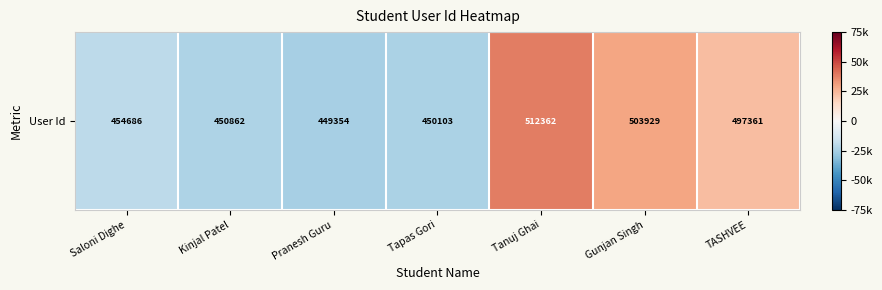

List the labels in order of value, largest first.

Tanuj Ghai, Gunjan Singh, TASHVEE, Saloni Dighe, Kinjal Patel, Tapas Gori, Pranesh Guru